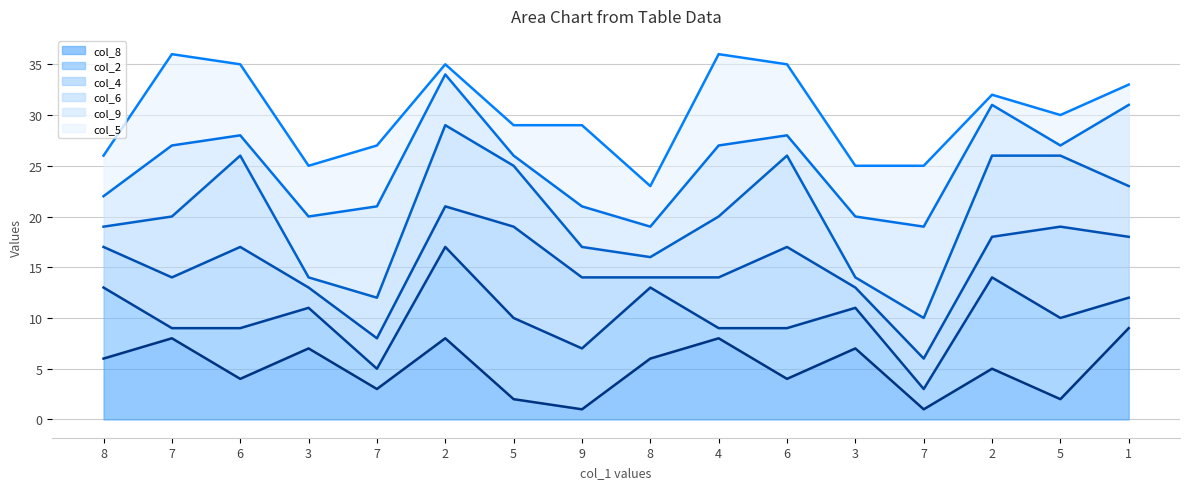

What is the approximate value of col_6 line at 7, to the nearest 5?

20